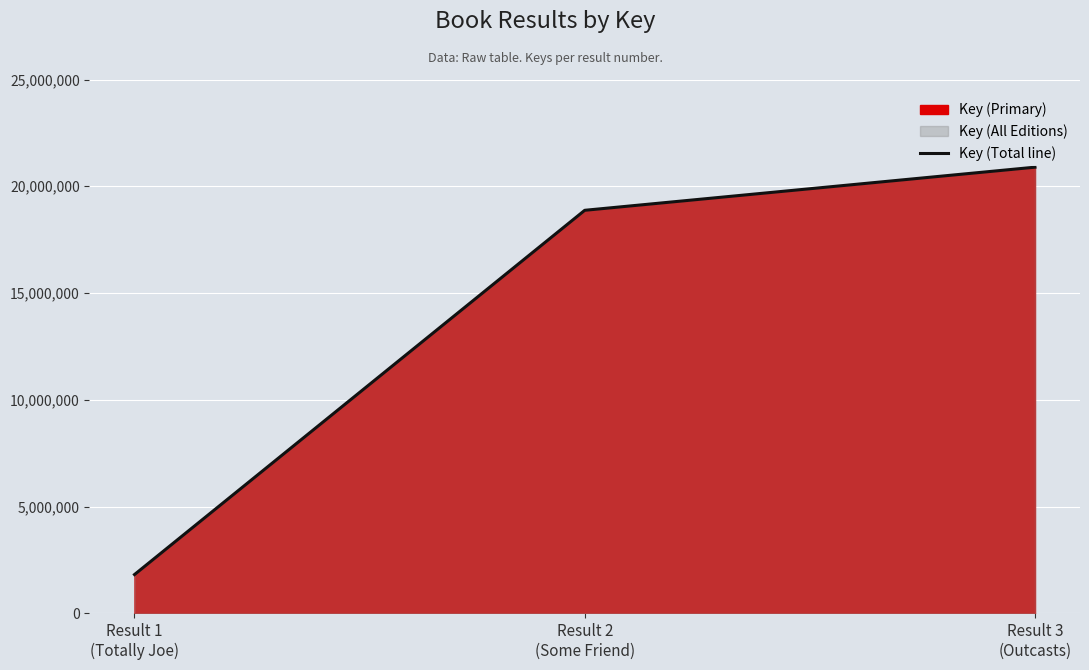

Is it true that the value at Result 2
(Some Friend) is 33896173?

False